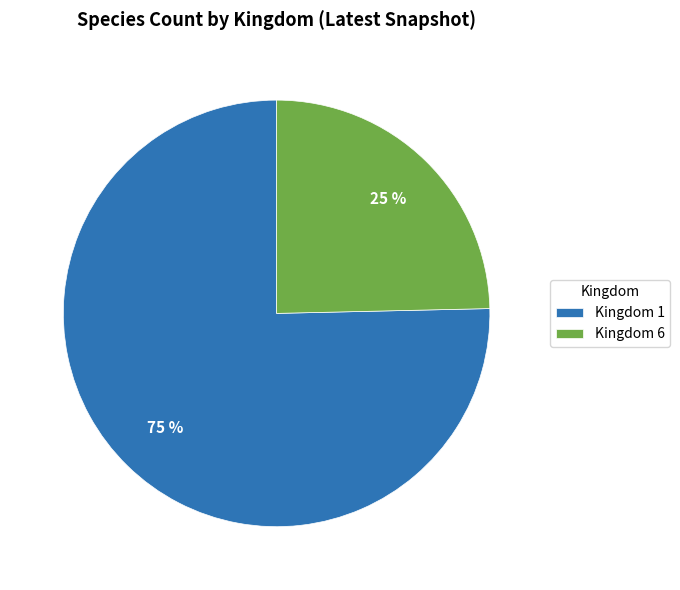

What percentage is the Kingdom 1 slice, to the nearest percent?

75%